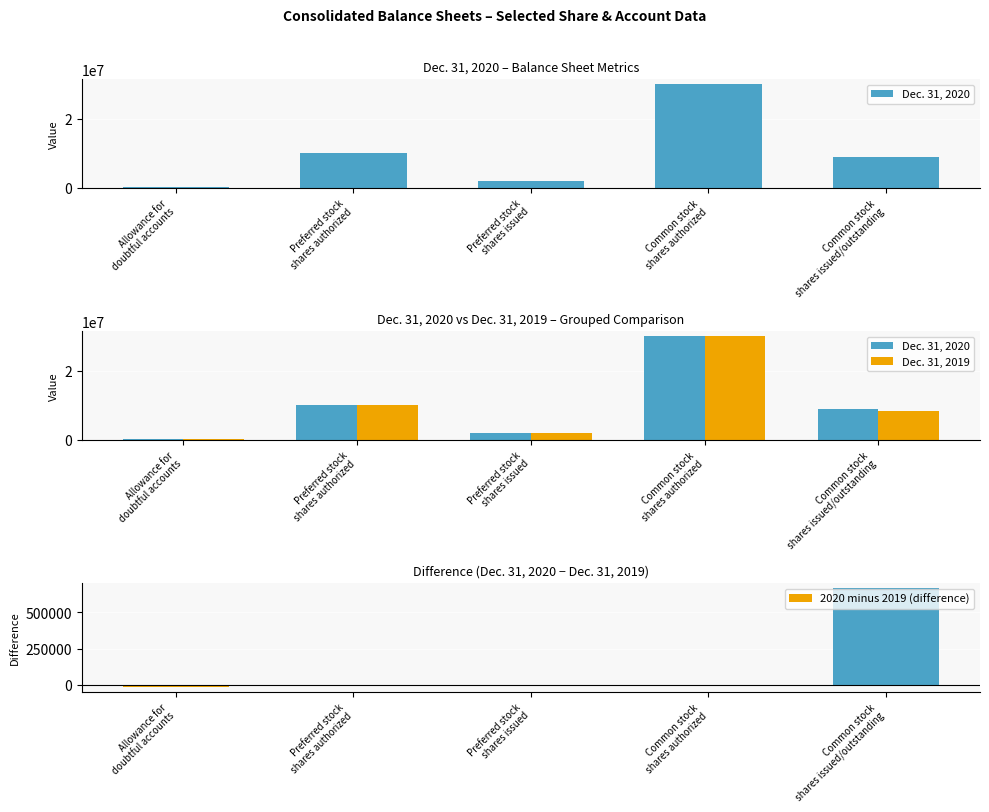

What is the sum of all Dec. 31, 2019 values?

50558094